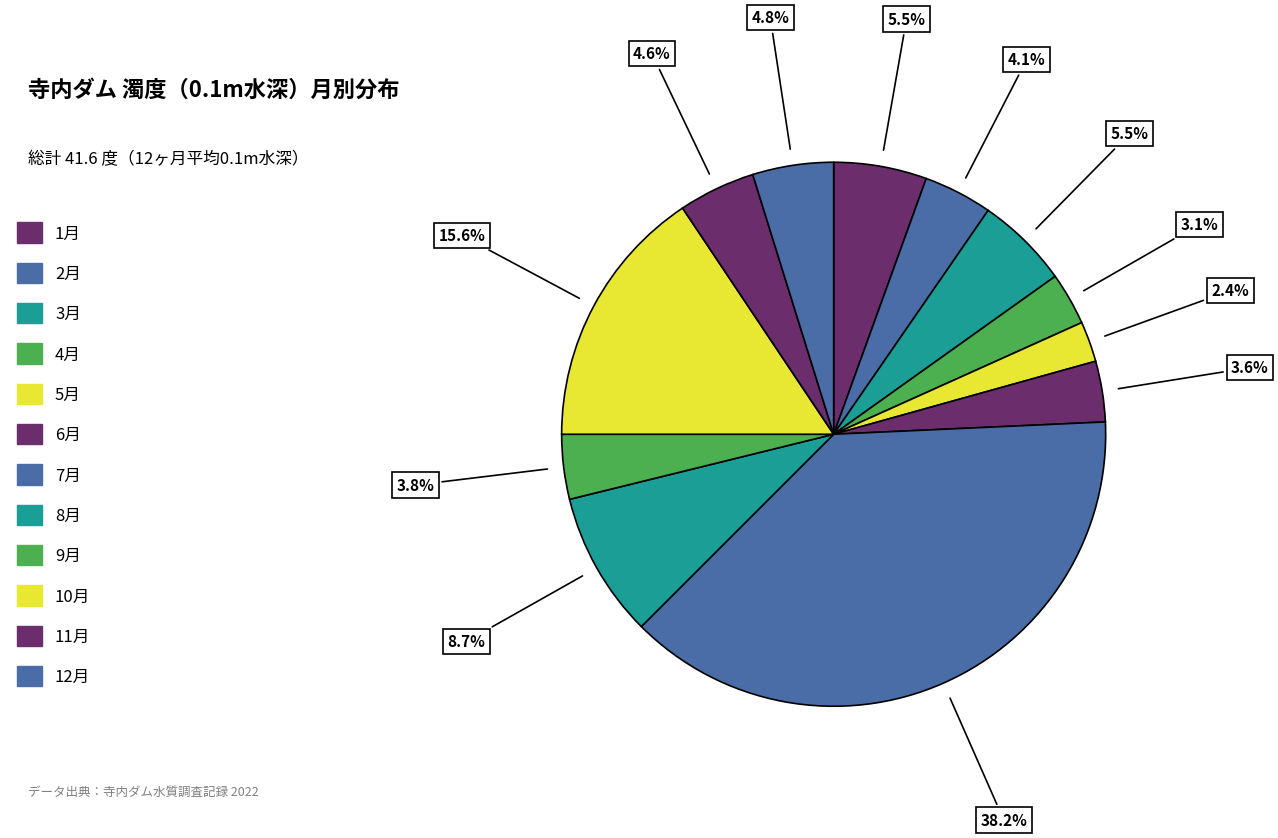

Count the number of slices in the pie.

12